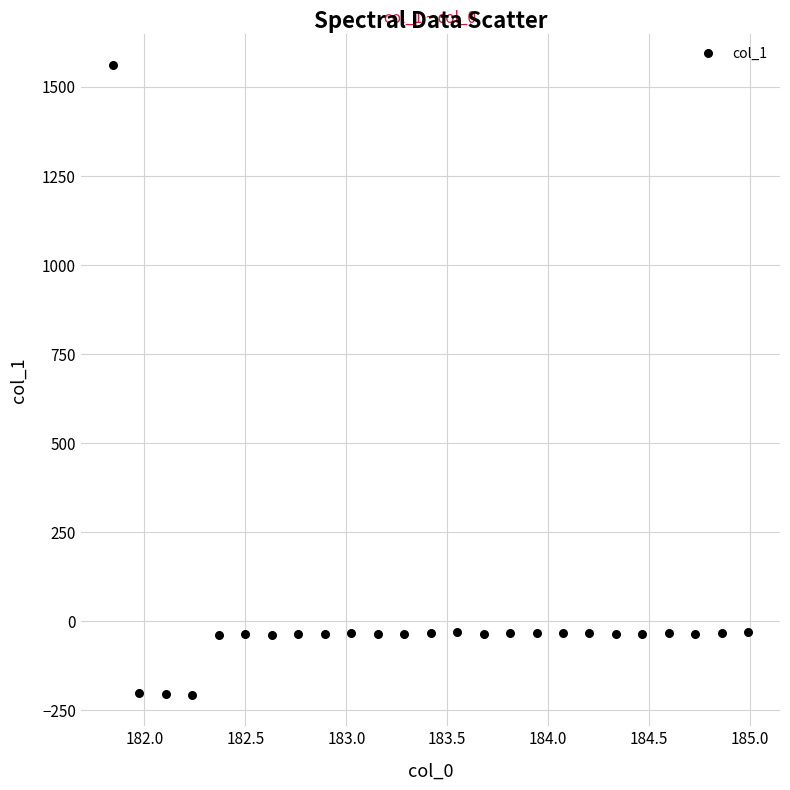

What is the range of X values (max minus min)?

3.1